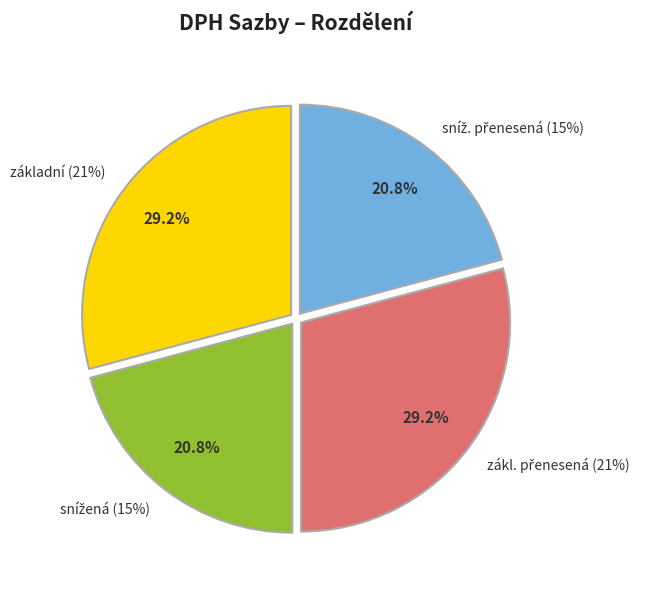

Between sníž. přenesená (15%) and zákl. přenesená (21%), which is larger?

zákl. přenesená (21%)